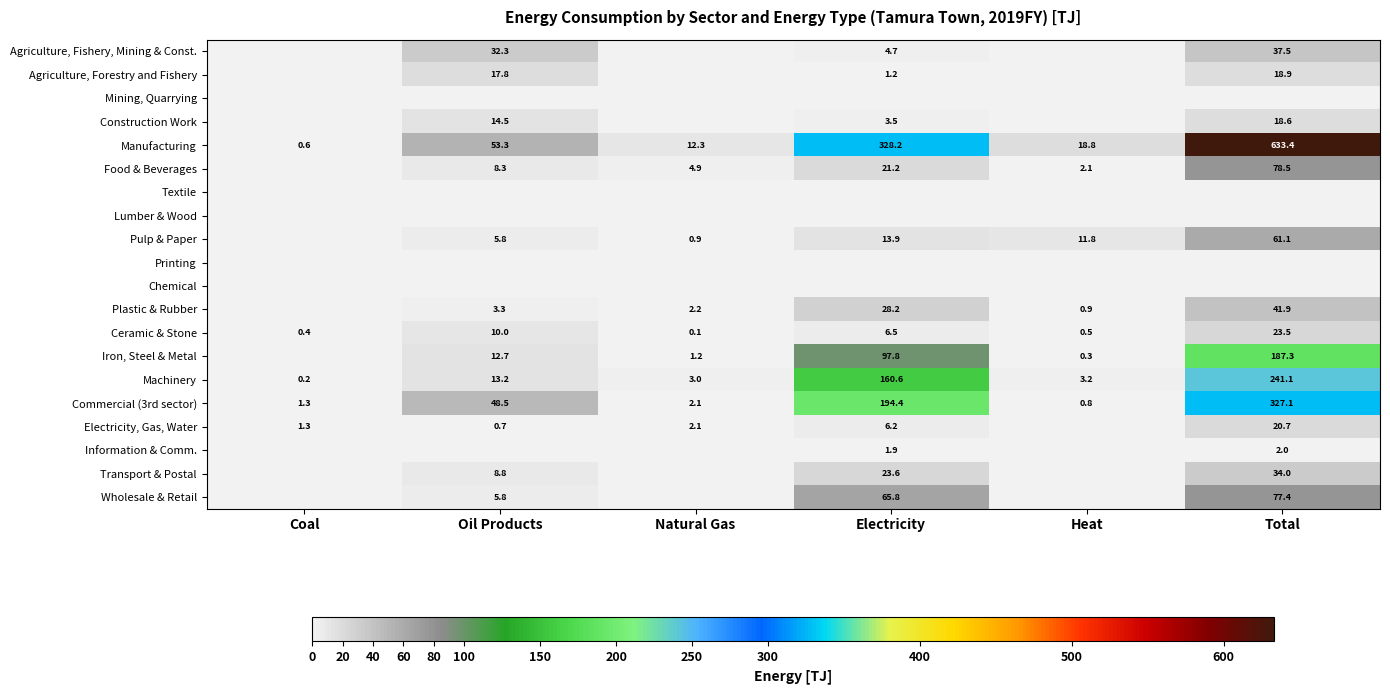

True or false: Commercial (3rd sector) has a value of 327.1 at Total.

True